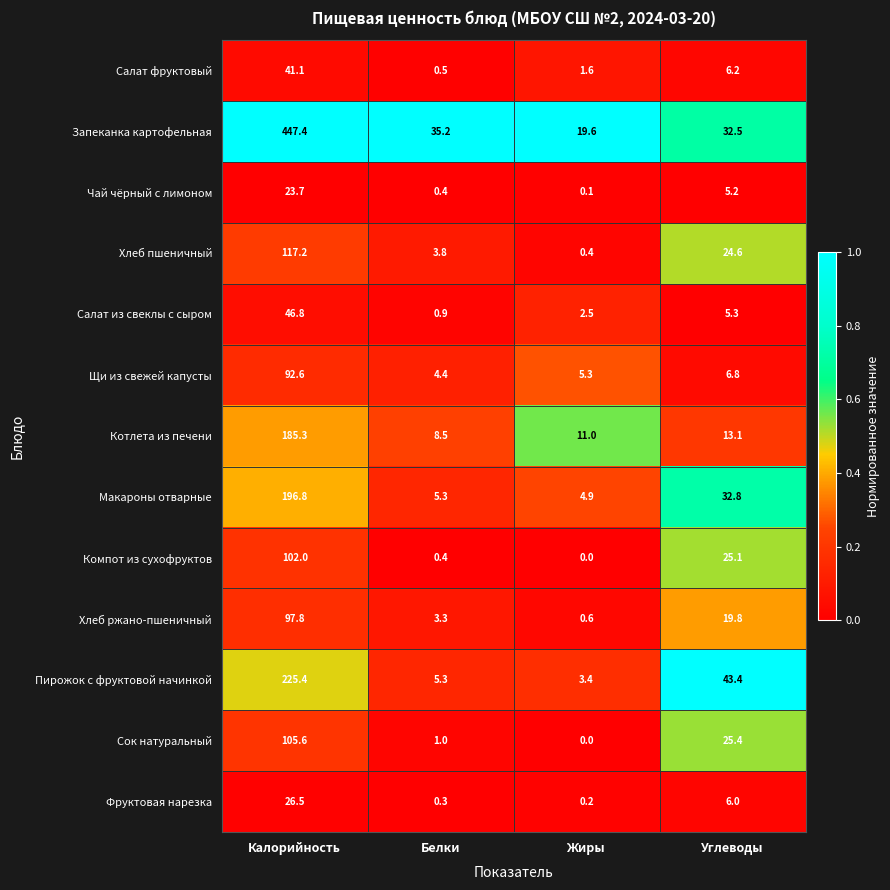

The Котлета из печени series shows 8.5 at Белки. True or false?

True